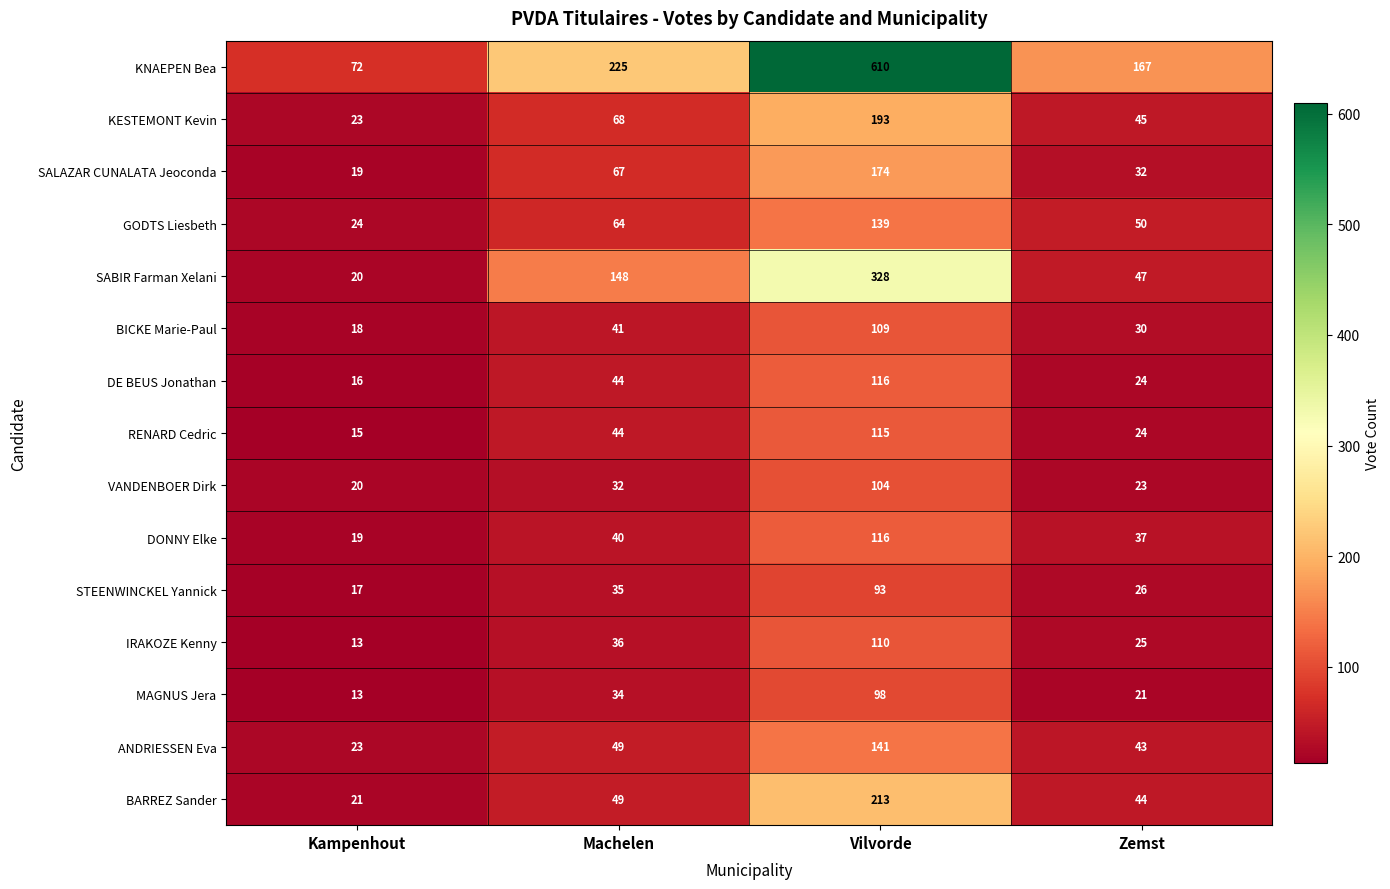

At which category is the sum across all series the highest?

Vilvorde